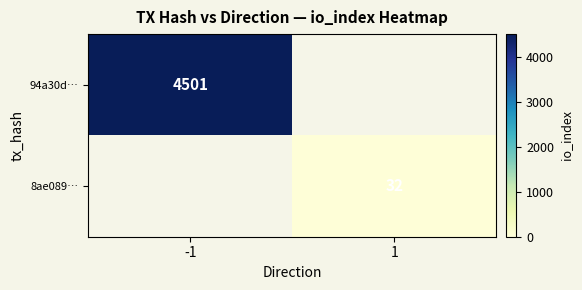

True or false: 8ae089… has a value of 52 at 1.

False